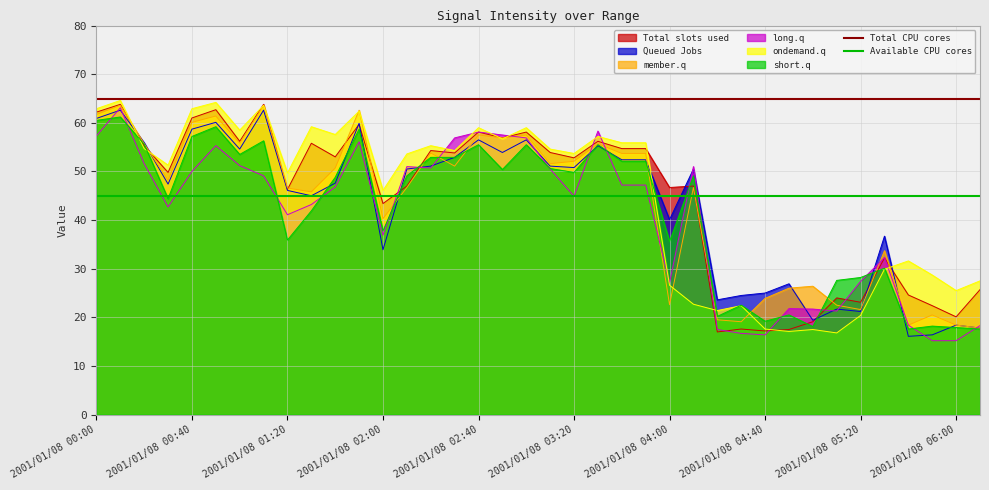

Is it true that ondemand.q equals 81.4 at 2001/01/08 02:40?

False